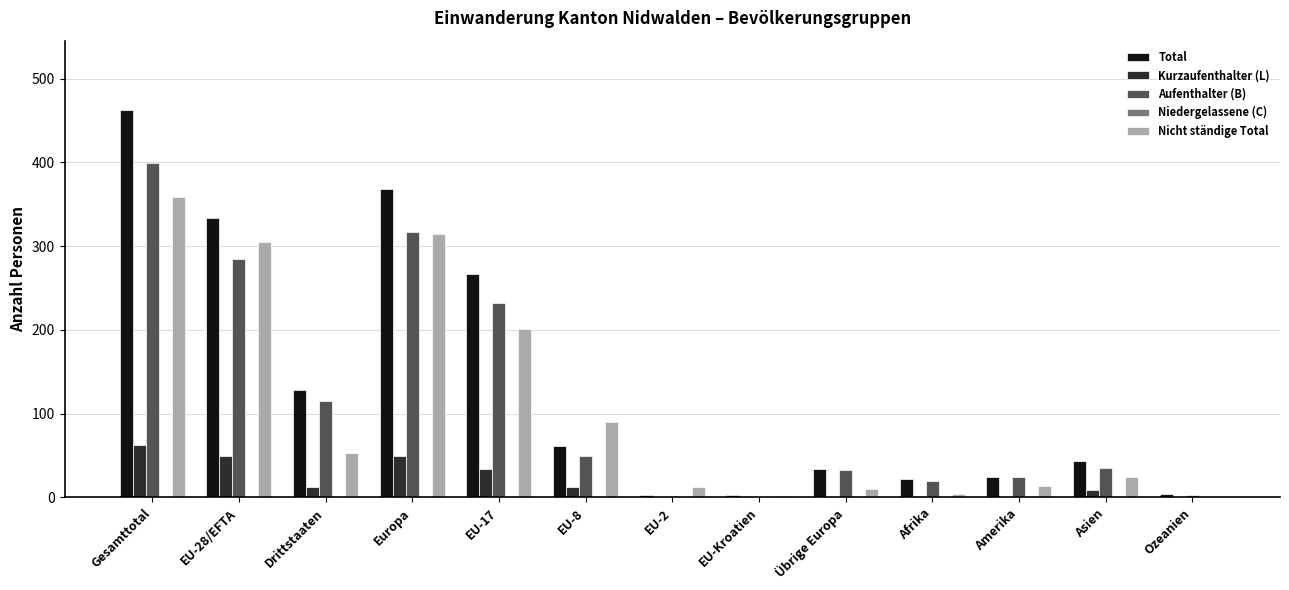

Between EU-17 and Afrika, which series saw the biggest shift?

Total